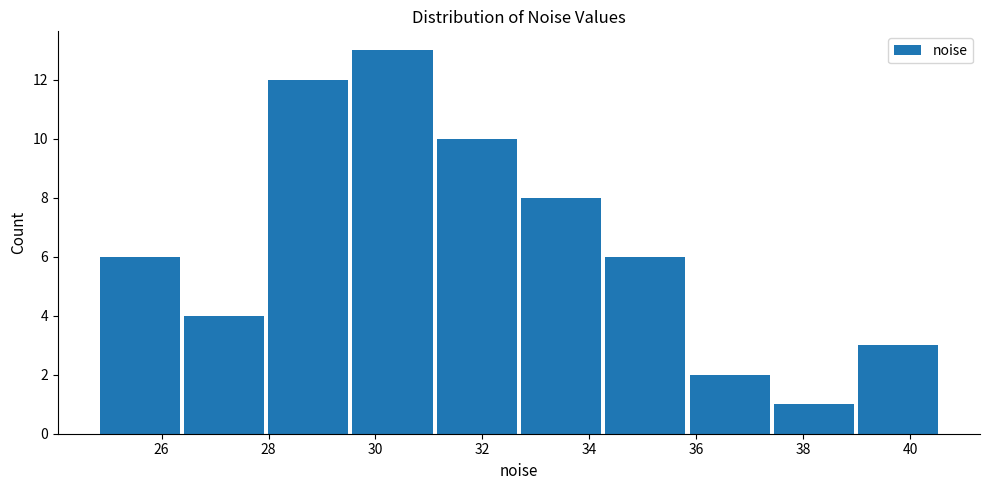

Over which range of the x-axis is the bar tallest?

29.6 to 31.2